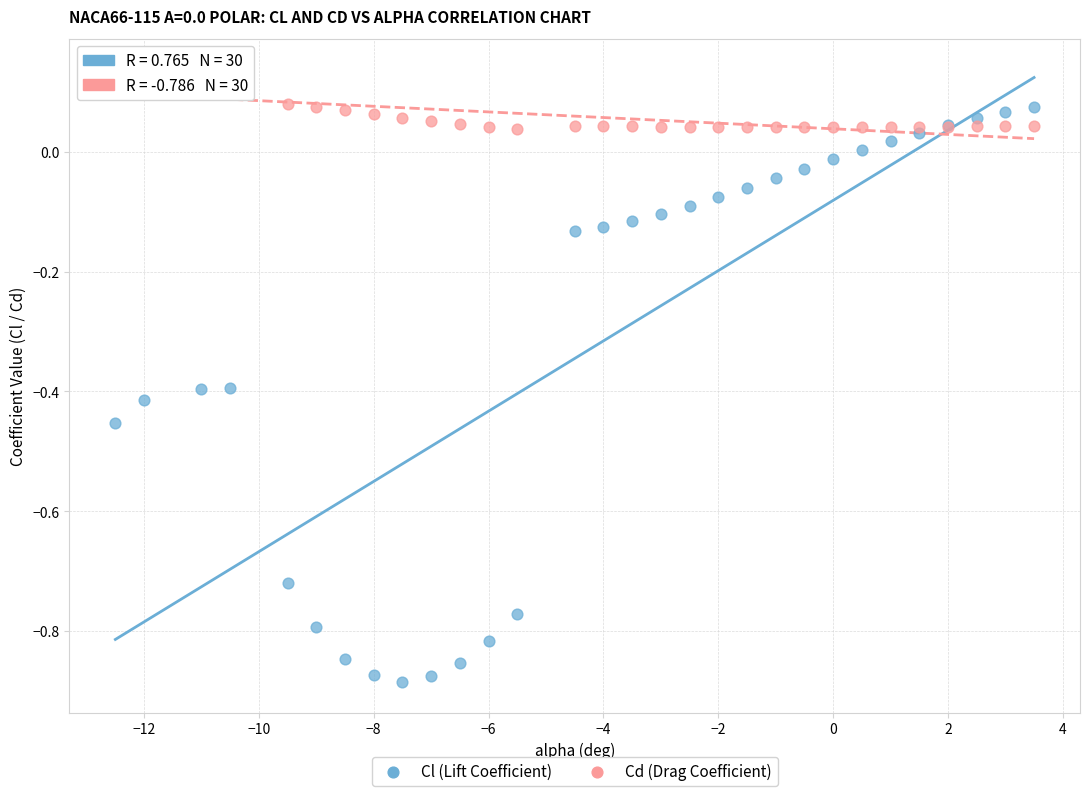

Which series has the largest Y range (max minus min)?

Cl (Lift Coefficient)